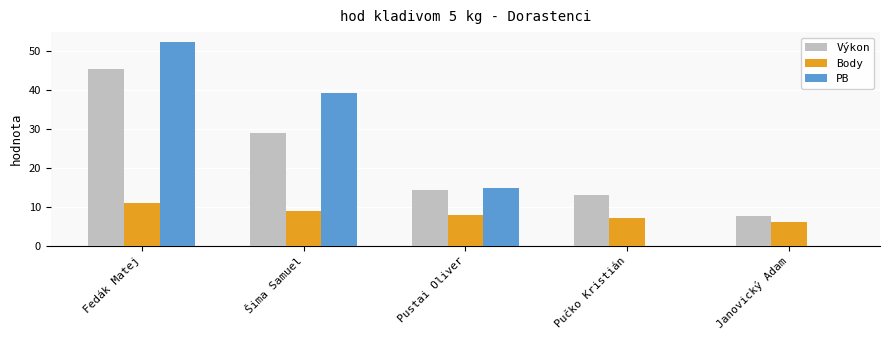

What is the spread (max minus min) of values at Pustai Oliver?

6.7